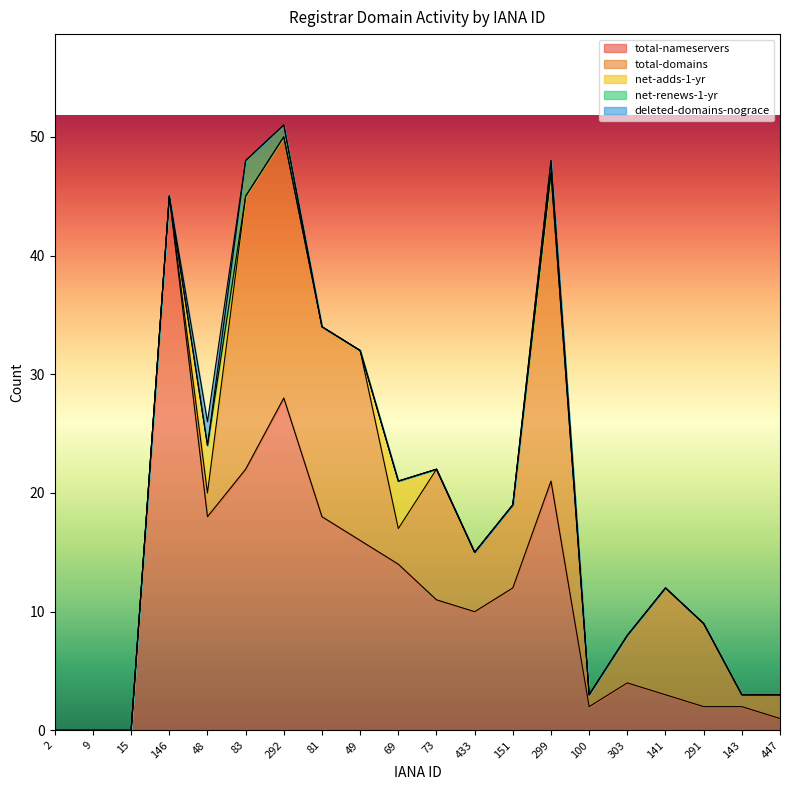

The total-nameservers series shows 4 at 143. True or false?

False